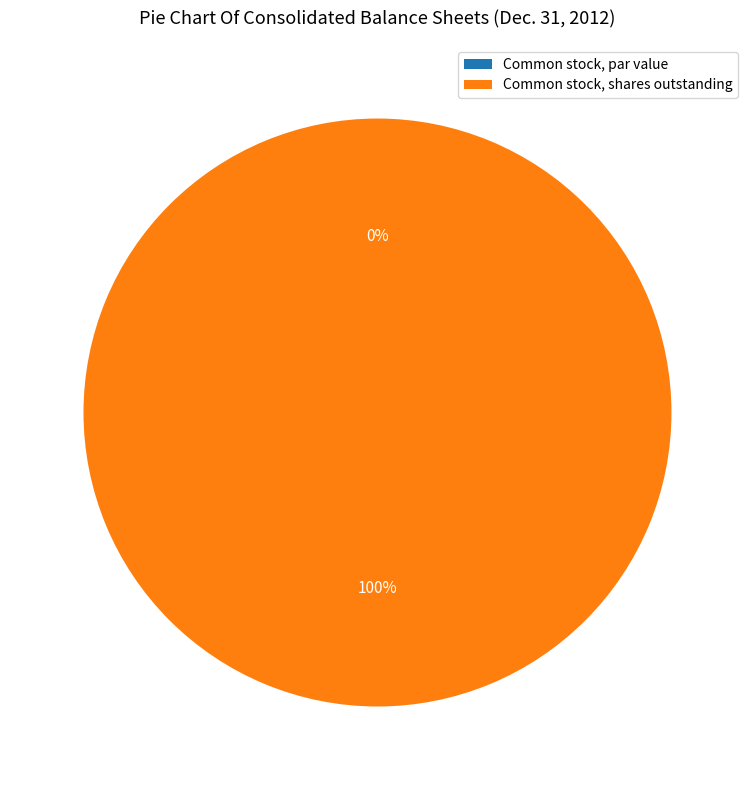

To the nearest percent, what is the difference between the Common stock, shares outstanding and Common stock, par value slice percentages?

100%